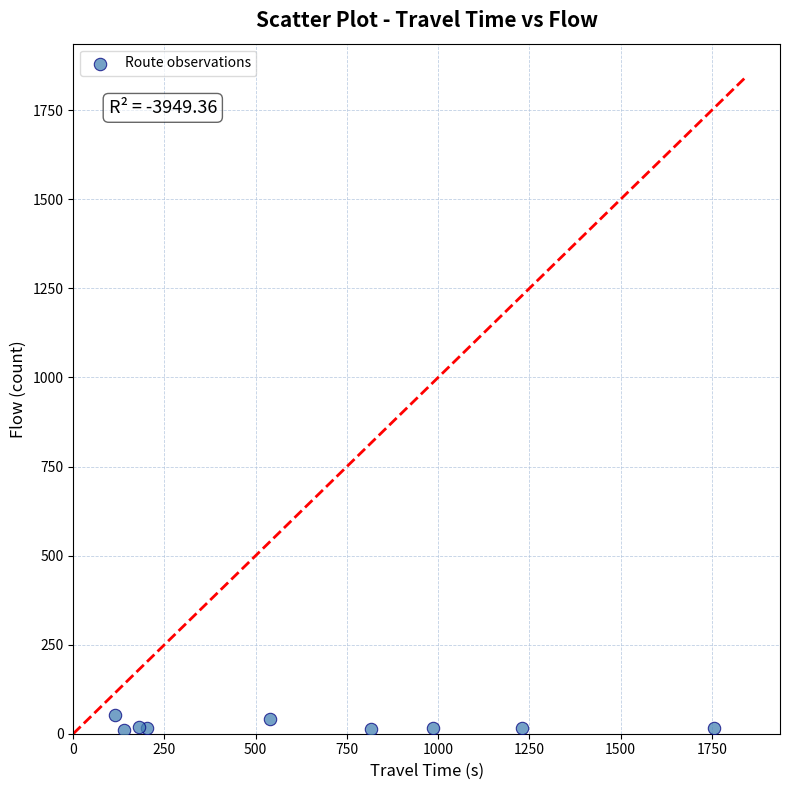

What is the average Y value?

22